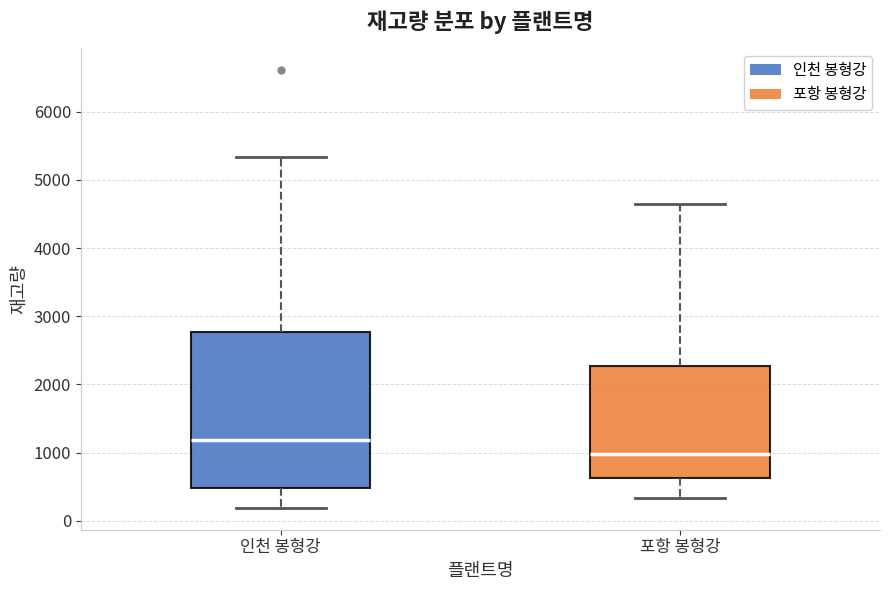

Where does the lower whisker of the box for 인천 봉형강 end on the y-axis? The values are not printed on the chart, so give them approximately, as read against the axis.

200